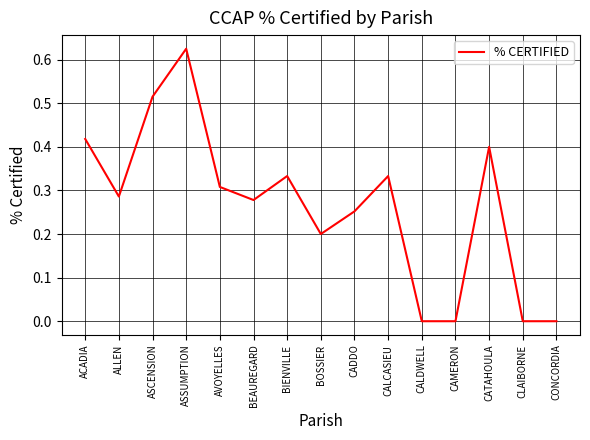

The value at CONCORDIA is -0.4. True or false?

False